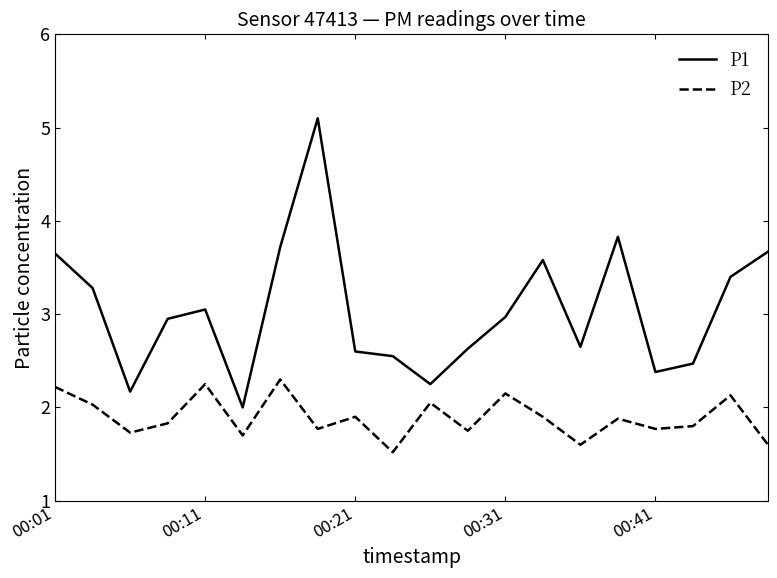

List the series in order of their overall mean, lowest first.

P2, P1